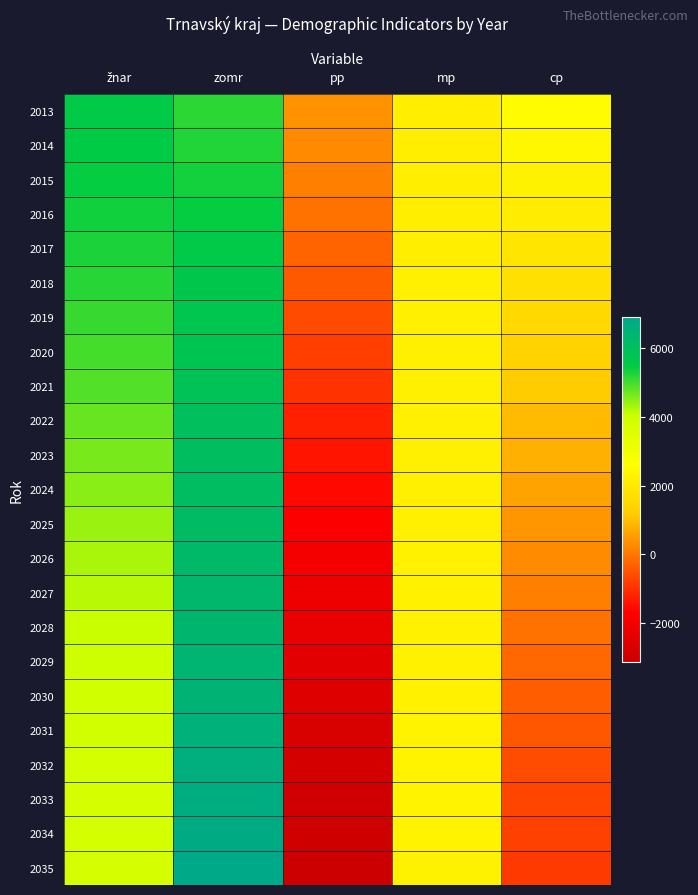

List the series in order of their peak value, lowest first.

2015, 2016, 2014, 2013, 2017, 2018, 2019, 2020, 2021, 2022, 2023, 2024, 2025, 2026, 2027, 2028, 2029, 2030, 2031, 2032, 2033, 2034, 2035